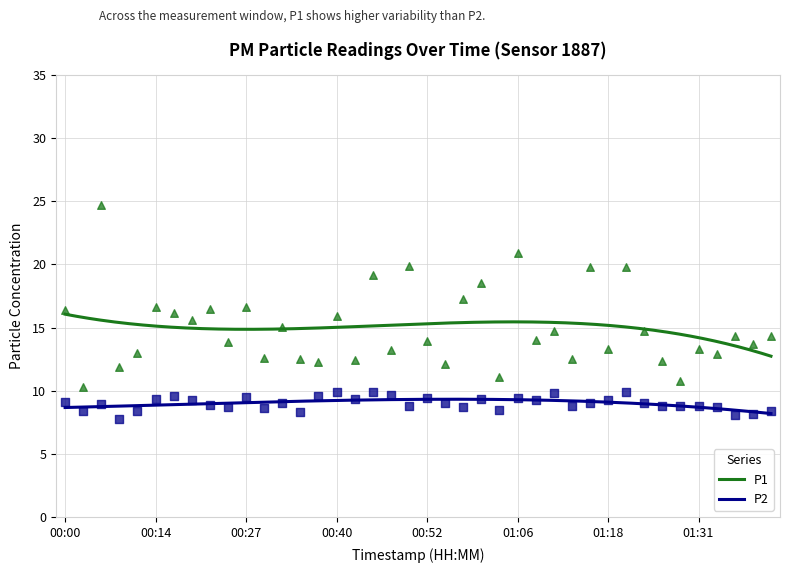

At which category is the sum across all series the highest?

00:06